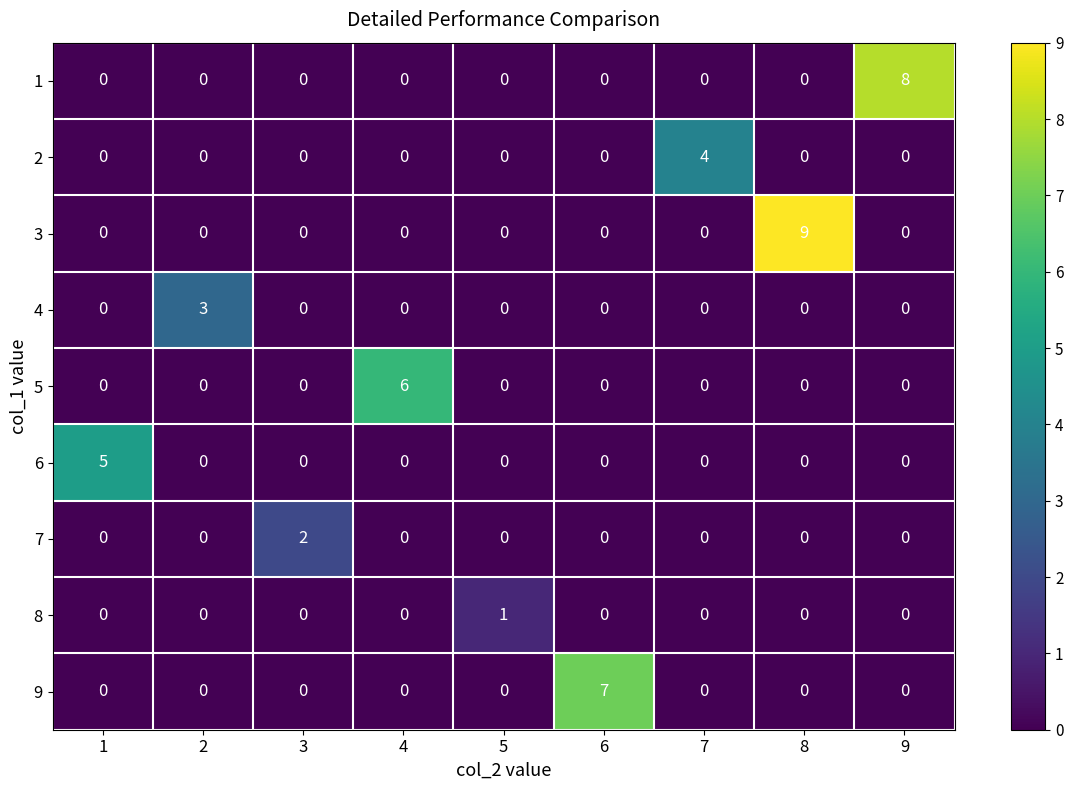

How many data points does each series have?

9